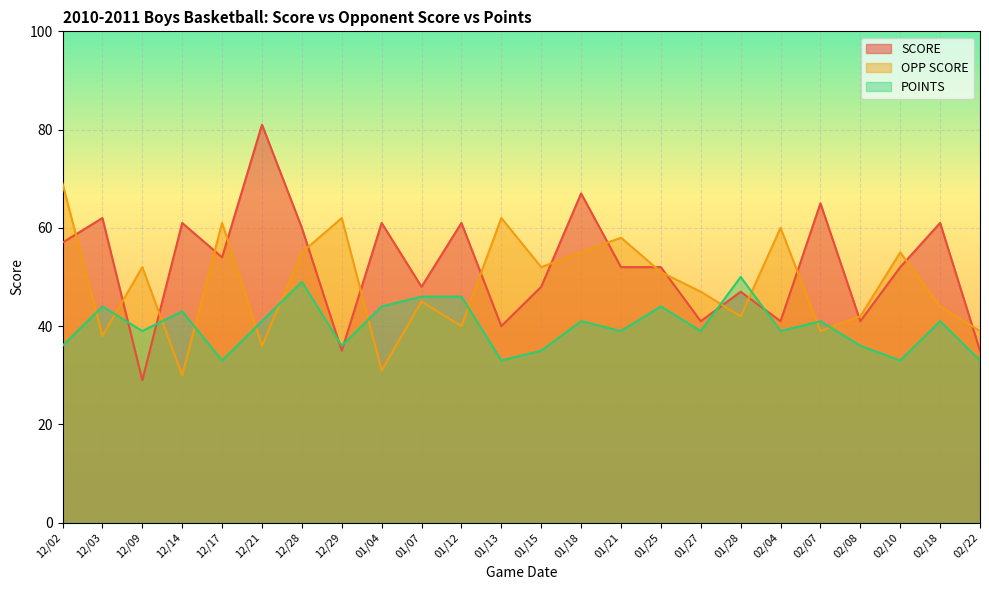

What is the difference between the highest and lowest values at 01/12?

21